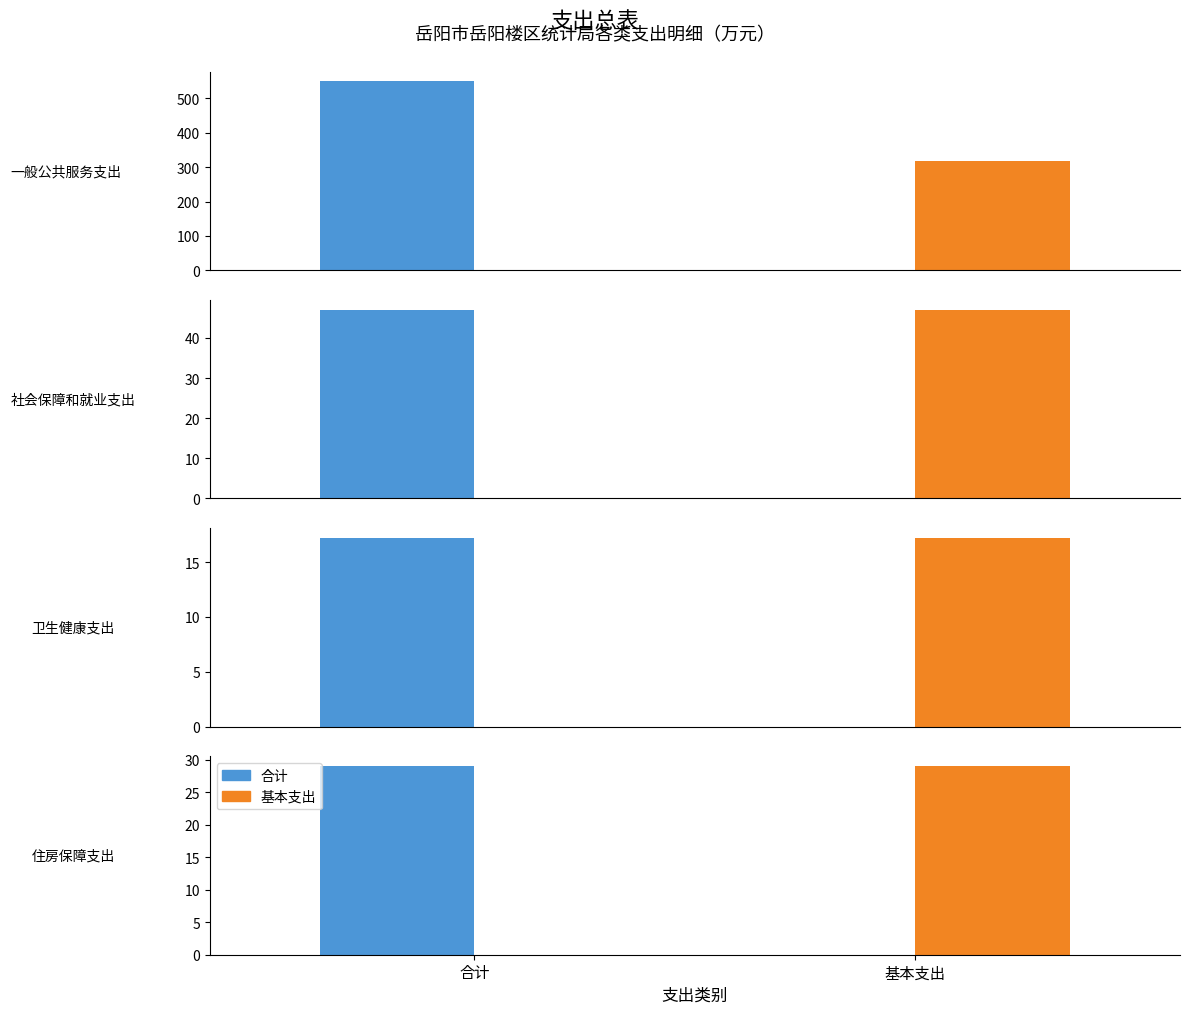

Which label corresponds to the largest value in the chart?

一般公共服务支出